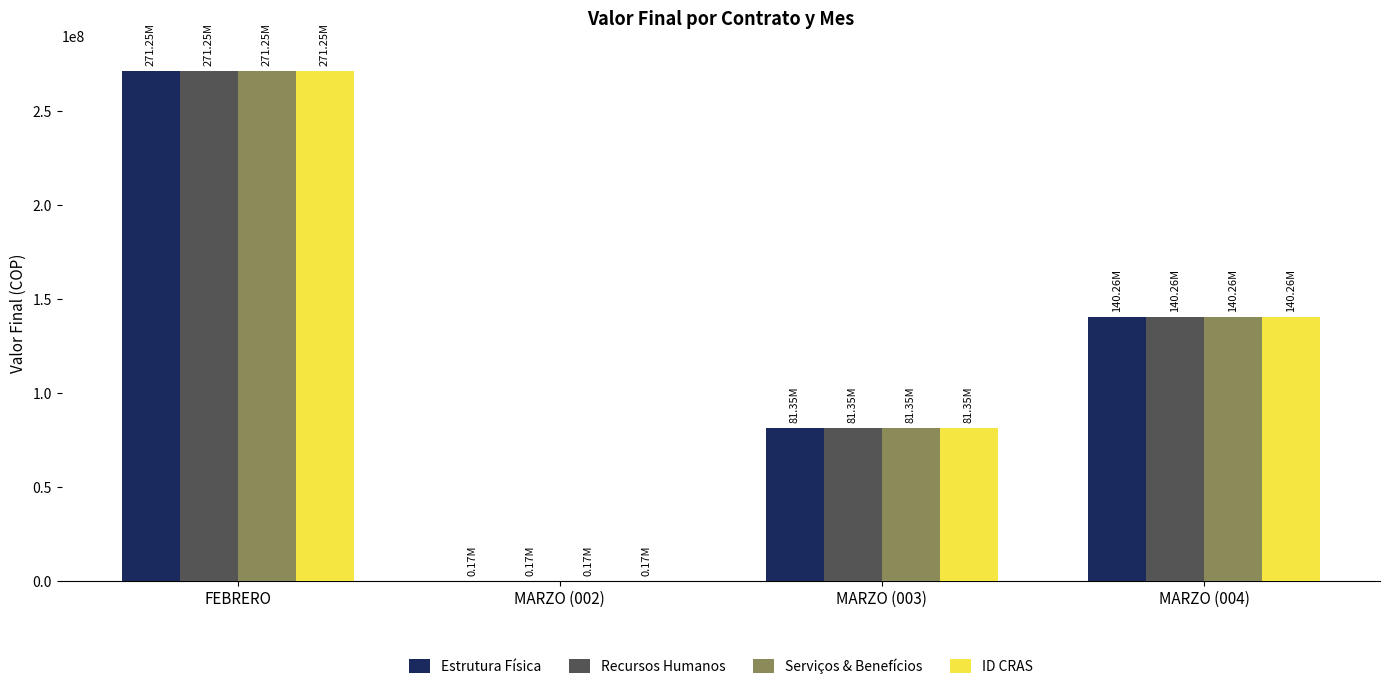

Reading right to left, extract all data points from this chart.

Estrutura Física: MARZO (004)=140256000.0	MARZO (003)=81345132.0	MARZO (002)=171790.1	FEBRERO=271245128.0
Recursos Humanos: MARZO (004)=140256000.0	MARZO (003)=81345132.0	MARZO (002)=171790.1	FEBRERO=271245128.0
Serviços & Benefícios: MARZO (004)=140256000.0	MARZO (003)=81345132.0	MARZO (002)=171790.1	FEBRERO=271245128.0
ID CRAS: MARZO (004)=140256000.0	MARZO (003)=81345132.0	MARZO (002)=171790.1	FEBRERO=271245128.0